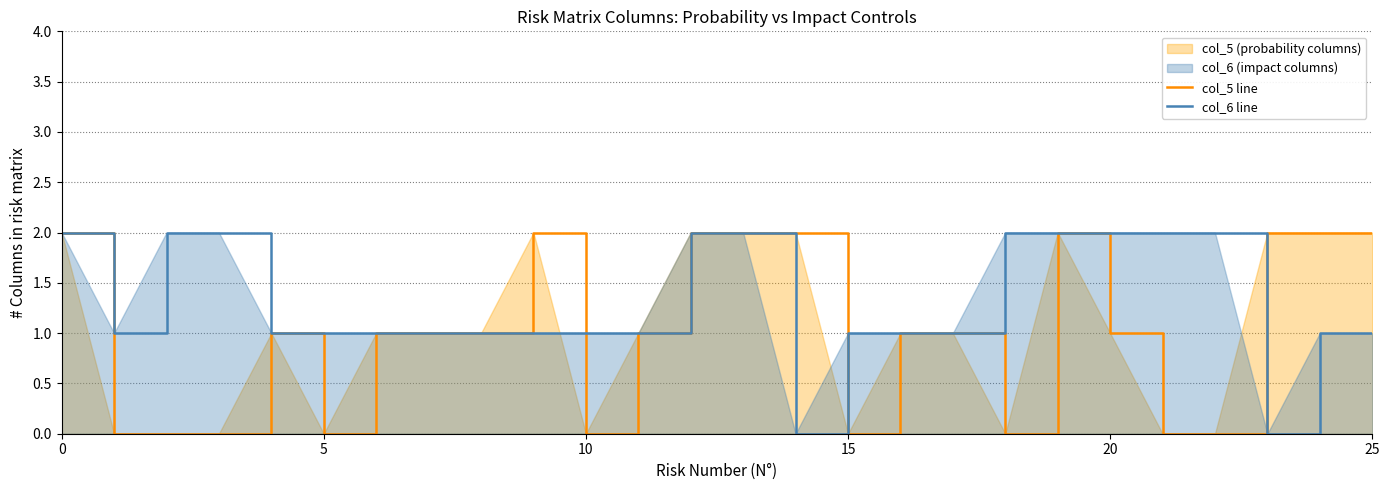

What is the difference between the maximum and minimum values in the col_5 line series?

2